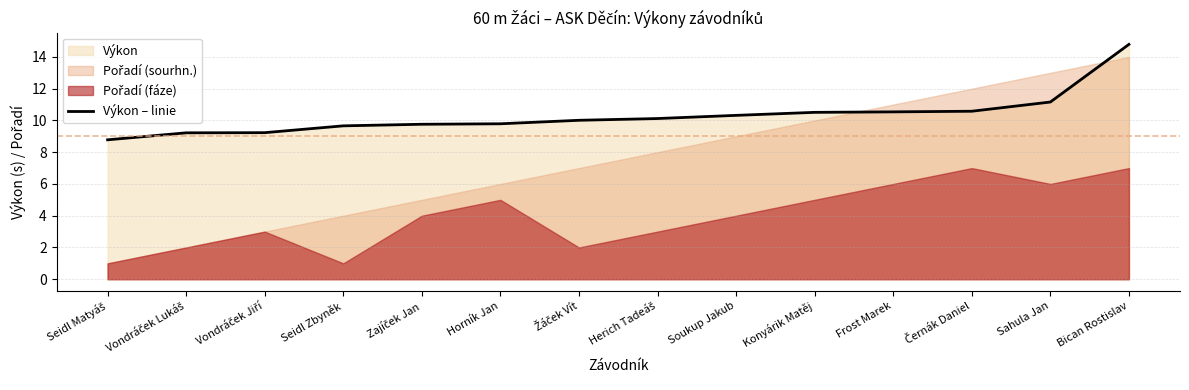

Count the number of values greater than 10.

8